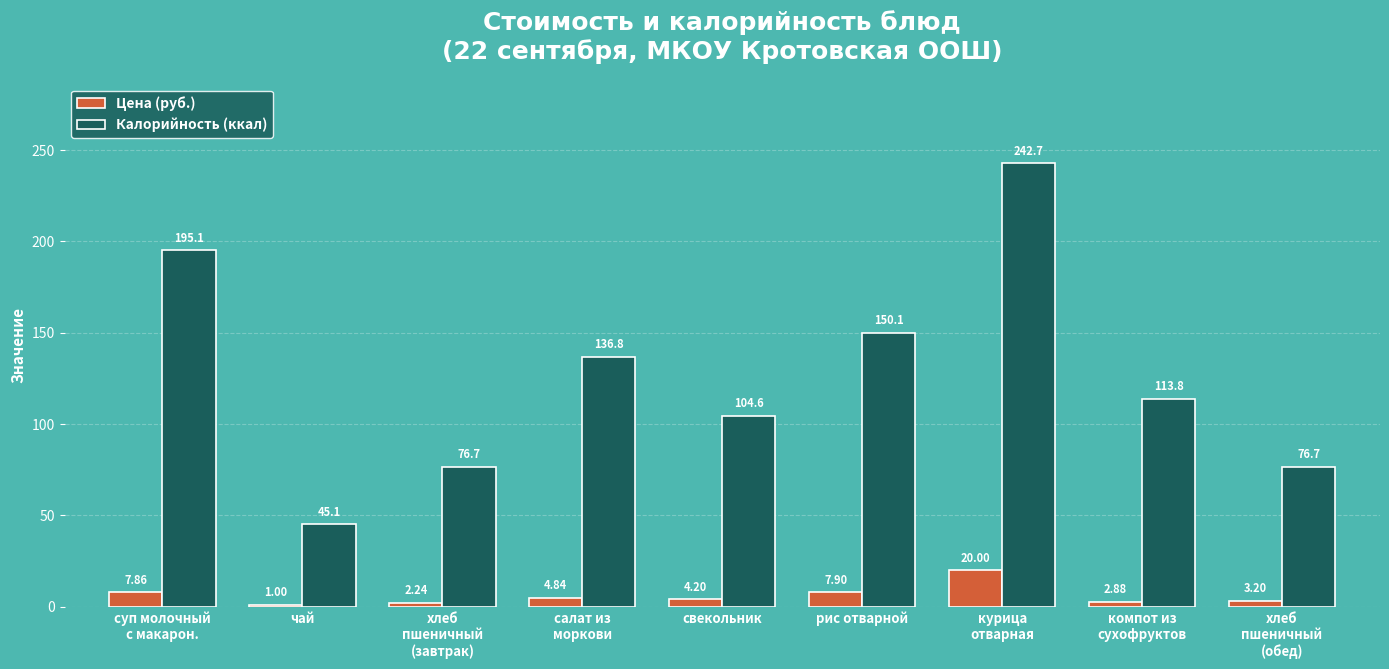

What is the average value of the Калорийность (ккал) series?

126.8